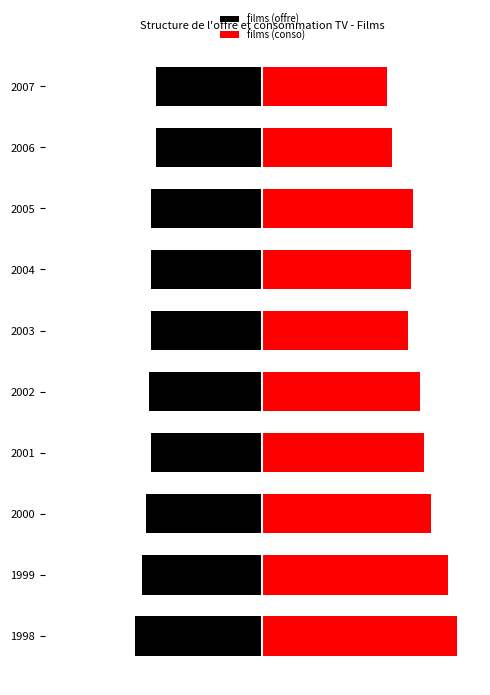

What is the value of the films (conso) bar at the 5th from the left?

6.8